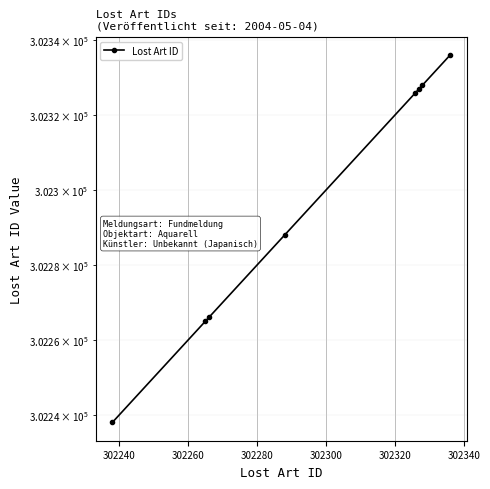

What is the difference between the second highest and minimum values?

90